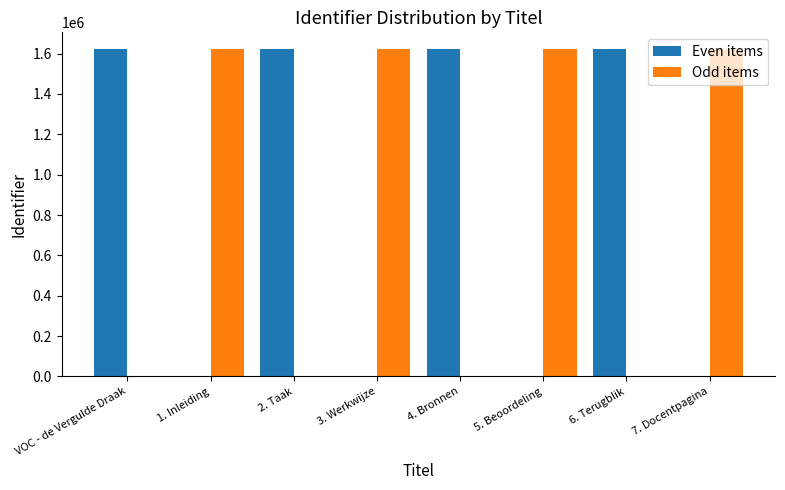

True or false: Odd items has a value of 1624013 at 3. Werkwijze.

True